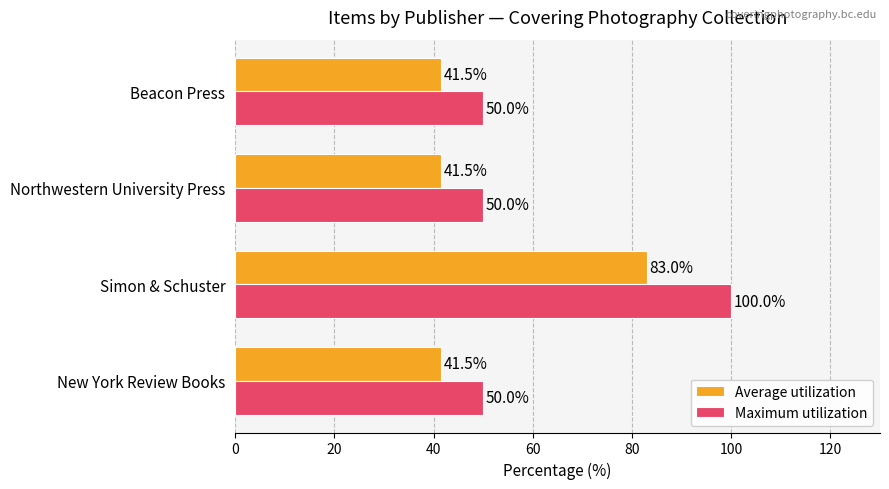

Rank the series by their average value, from lowest to highest.

Average utilization, Maximum utilization